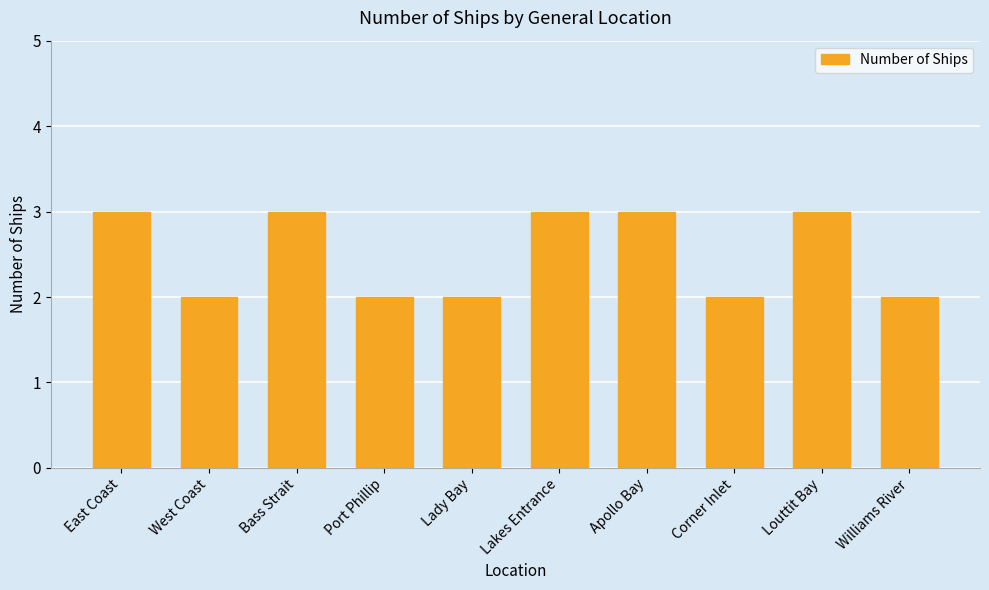

Count the number of data series in this chart.

1